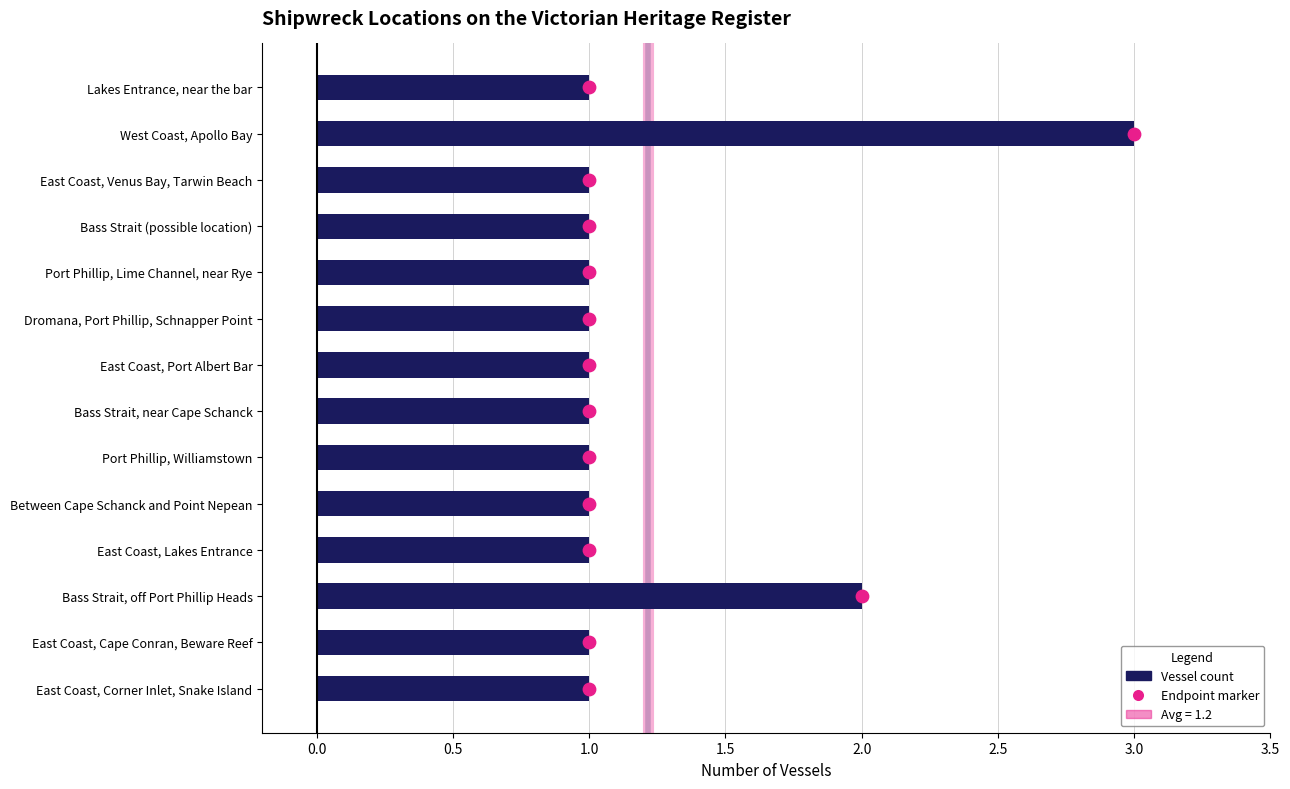

What is the change in value from Lakes Entrance, near the bar to West Coast, Apollo Bay?

+2